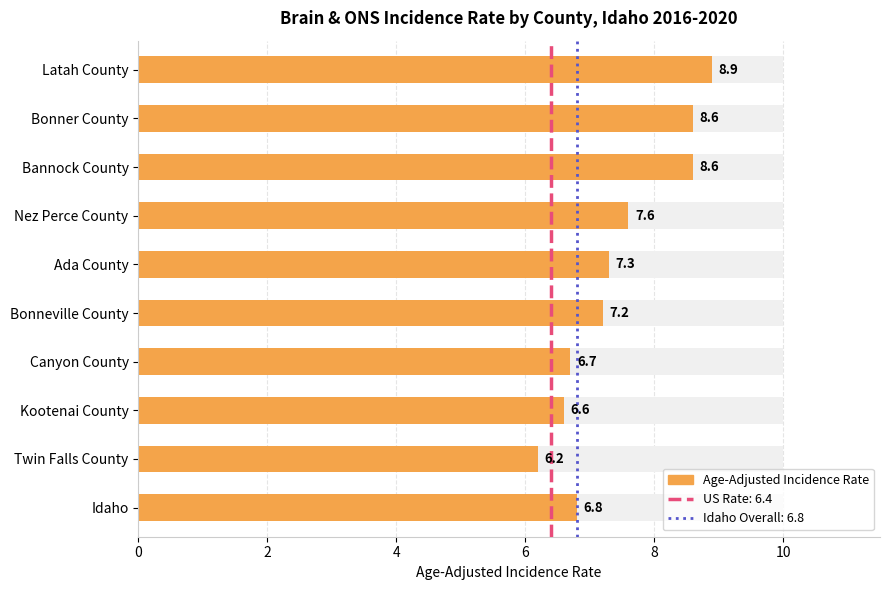

What is the minimum value shown in the chart?

6.2